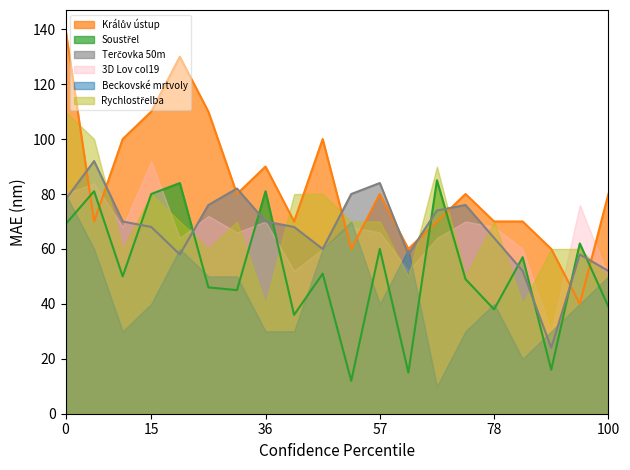

What is the maximum value shown in the chart?

140